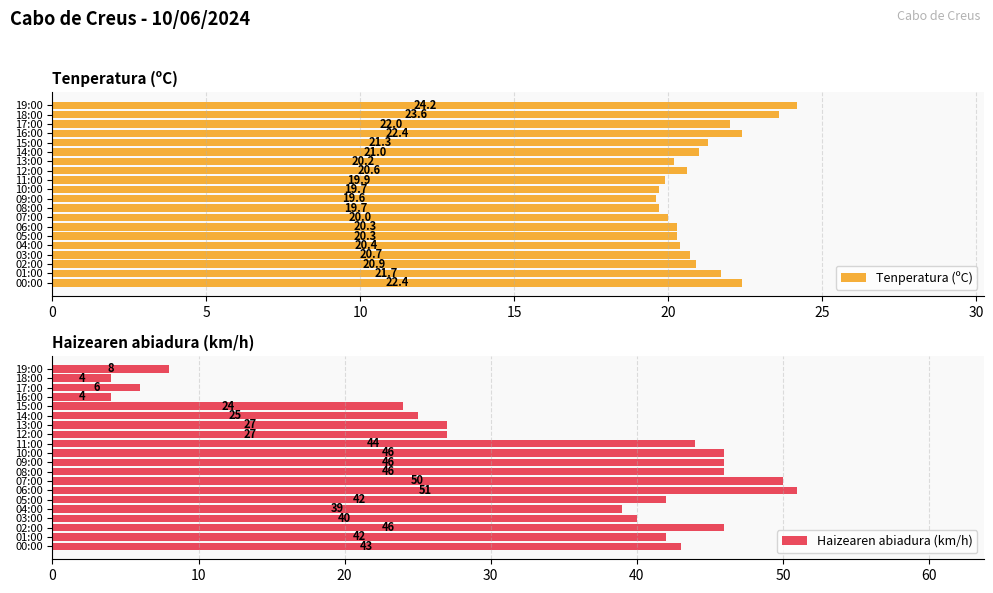

What is the sum of all Tenperatura (ºC) values?

420.9